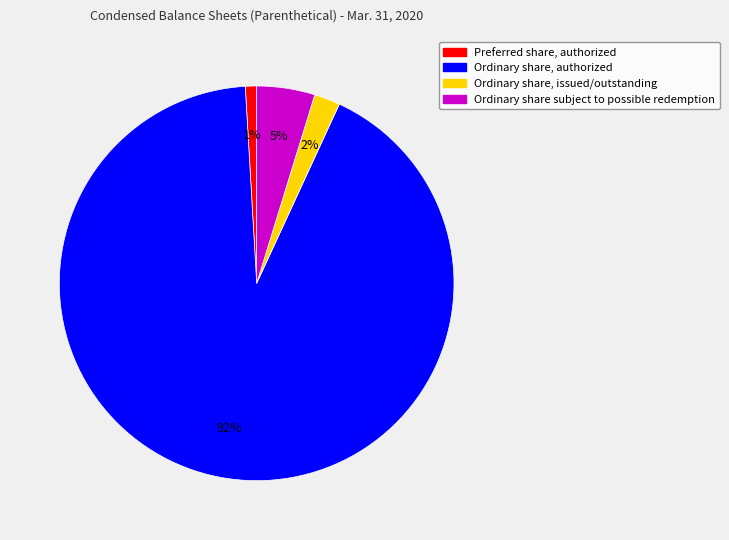

Is there any slice that represents more than half of the pie?

Yes